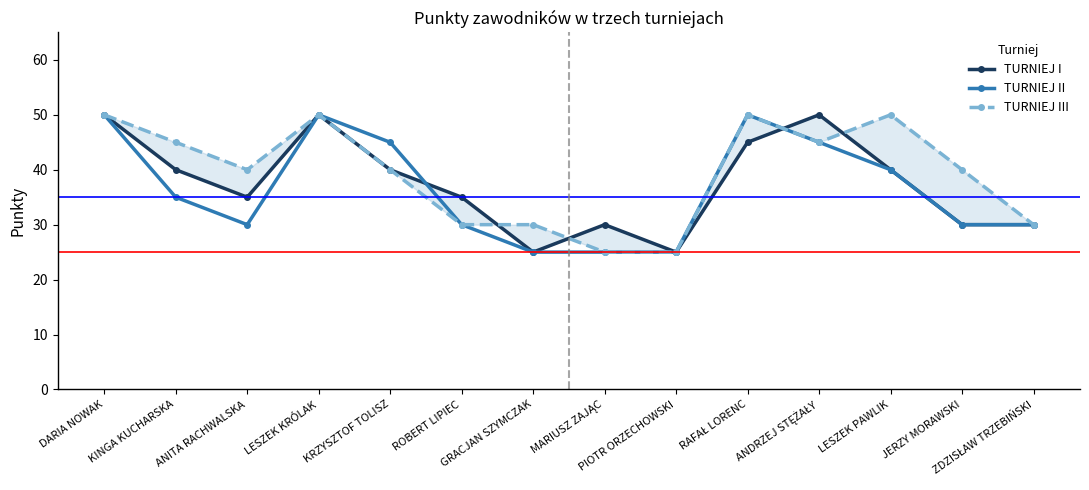

Which series has the largest total across all categories?

TURNIEJ III